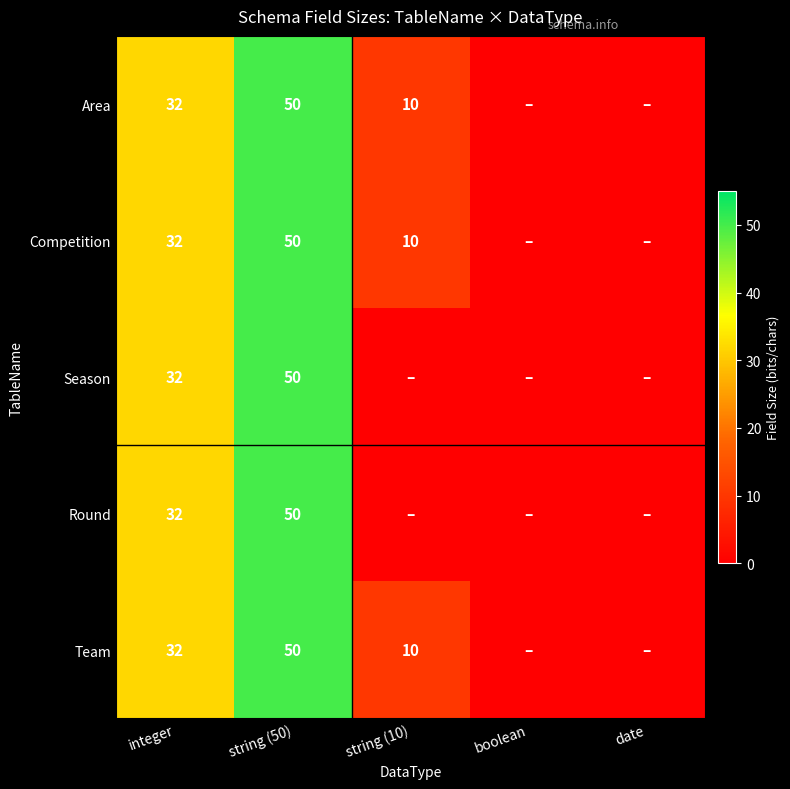

How many categories are shown in the chart?

5